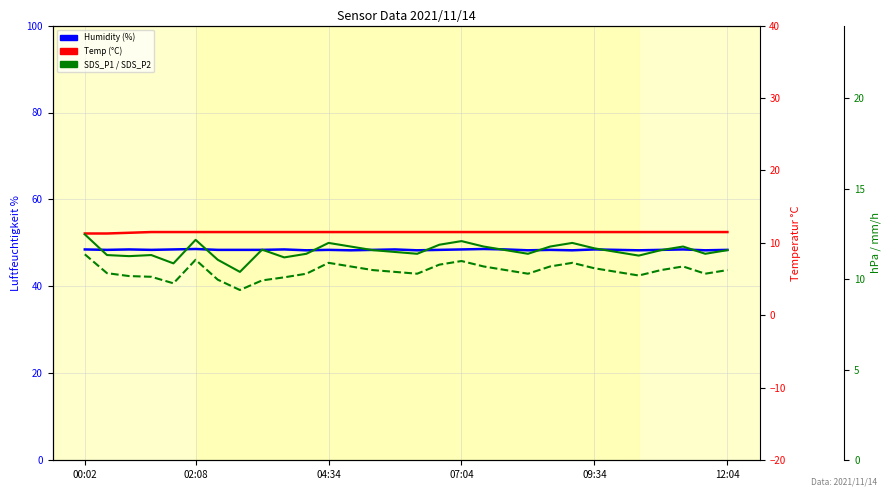

True or false: Humidity and Temp cross at least once.

False